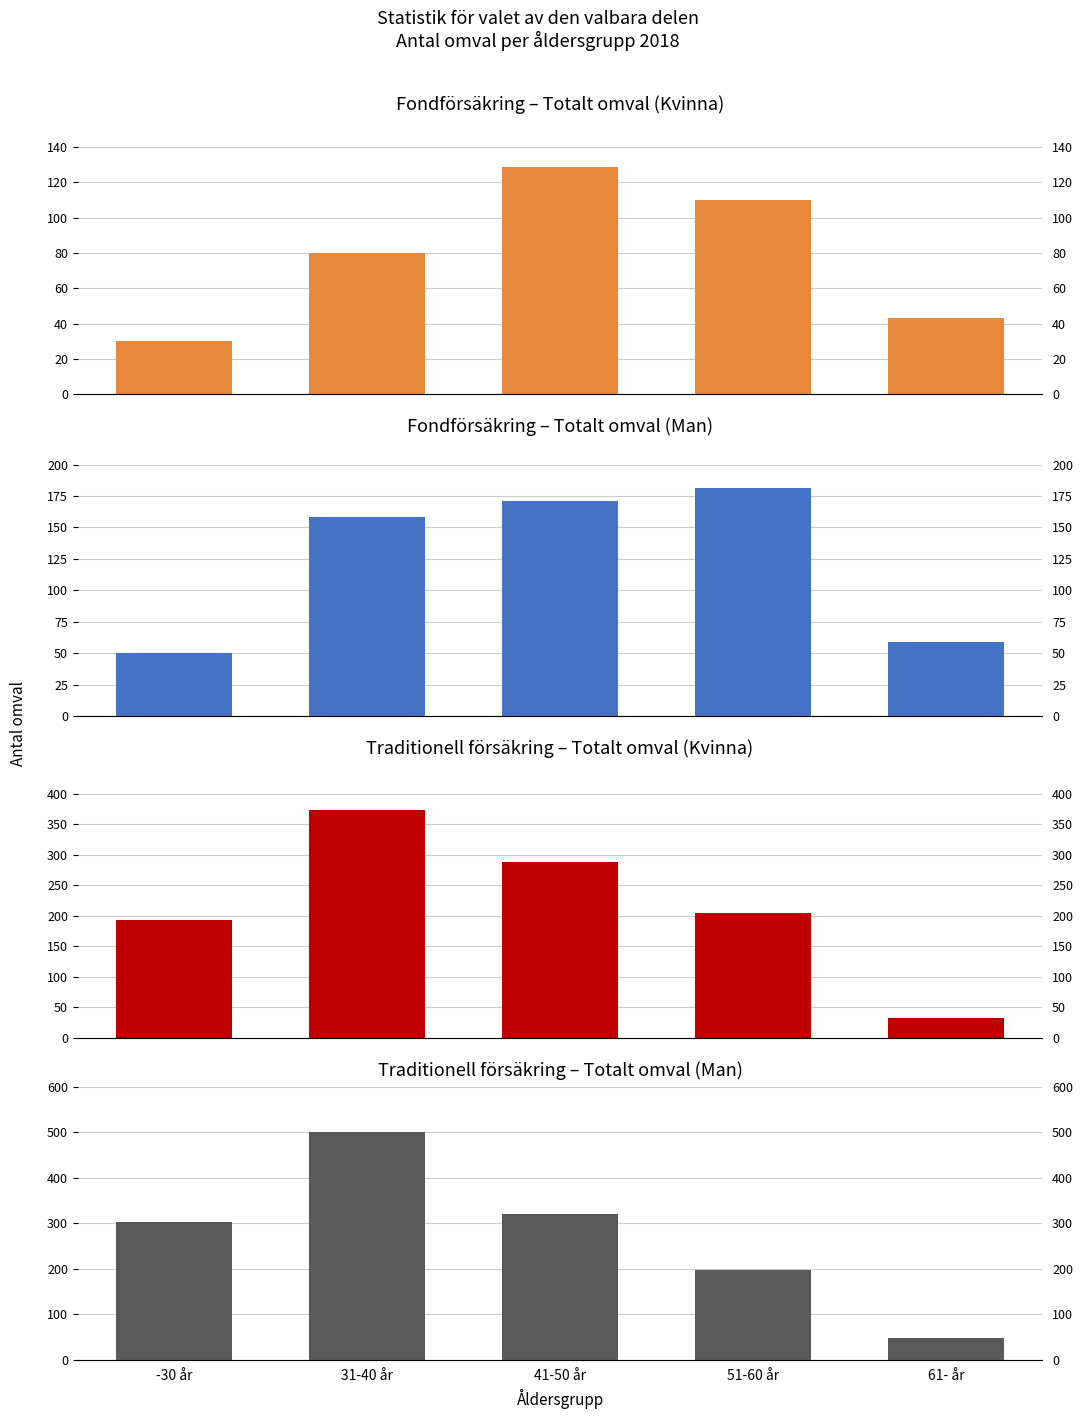

Reading left to right, extract all data points from this chart.

Fondförsäkring Kvinna: -30 år=30	31-40 år=80	41-50 år=129	51-60 år=110	61- år=43
Fondförsäkring Man: -30 år=50	31-40 år=158	41-50 år=171	51-60 år=181	61- år=59
Traditionell Kvinna: -30 år=193	31-40 år=373	41-50 år=289	51-60 år=205	61- år=33
Traditionell Man: -30 år=303	31-40 år=500	41-50 år=320	51-60 år=197	61- år=47